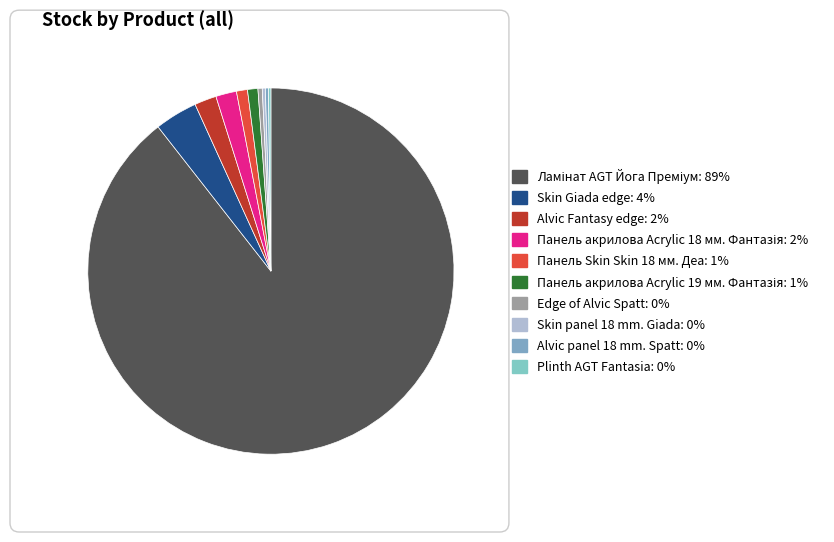

What is the majority slice?

Ламінат AGT Йога Преміум